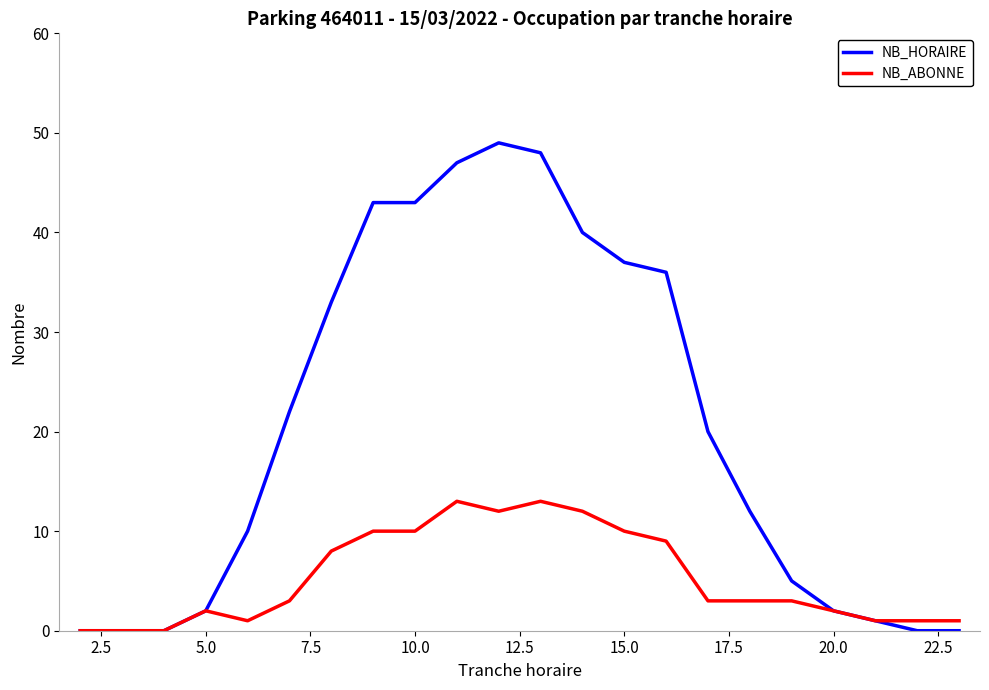

Which series has the largest total across all categories?

NB_HORAIRE